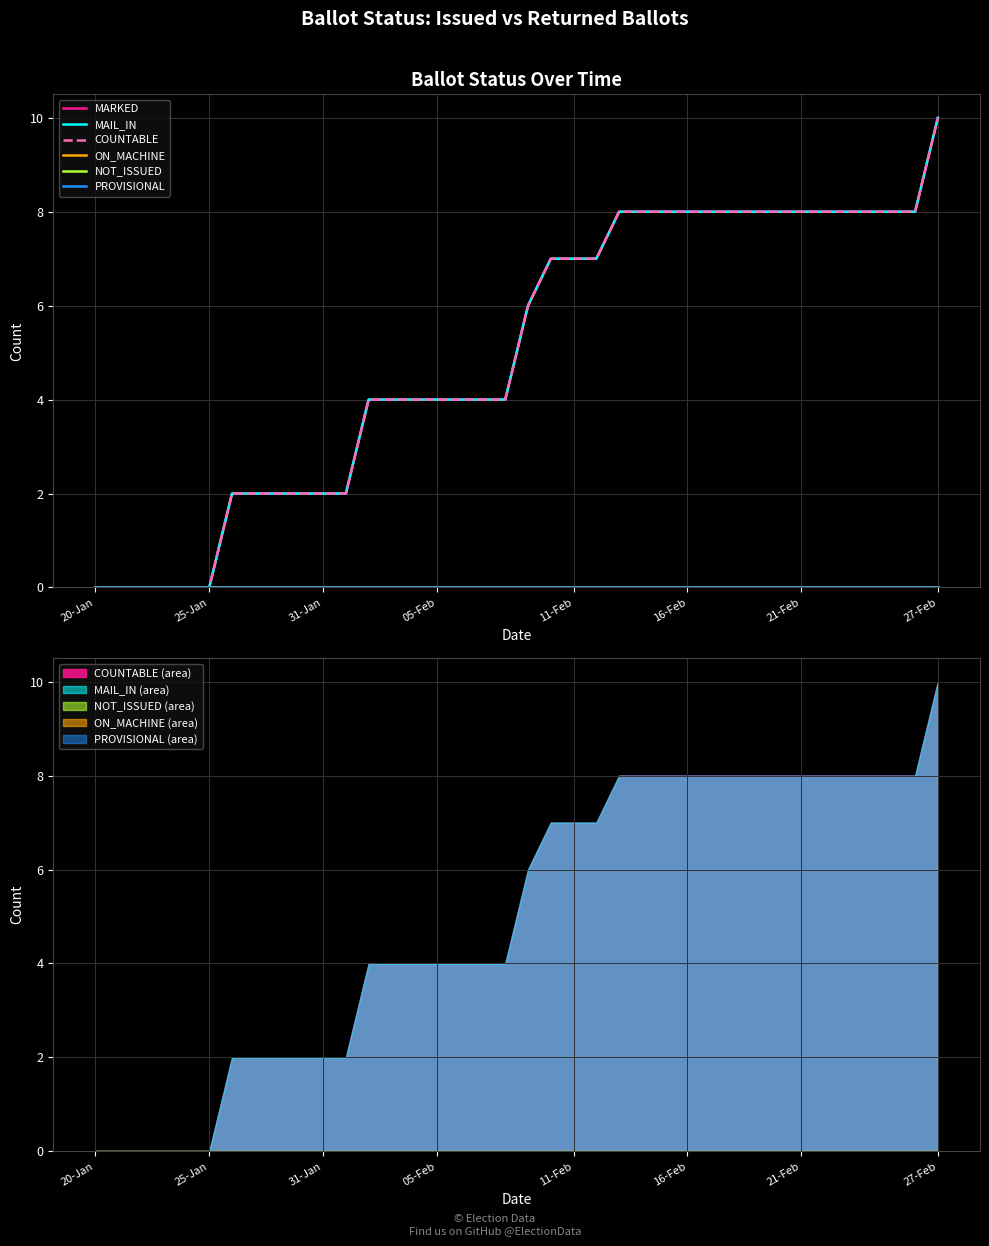

True or false: PROVISIONAL and ON_MACHINE cross at least once.

False